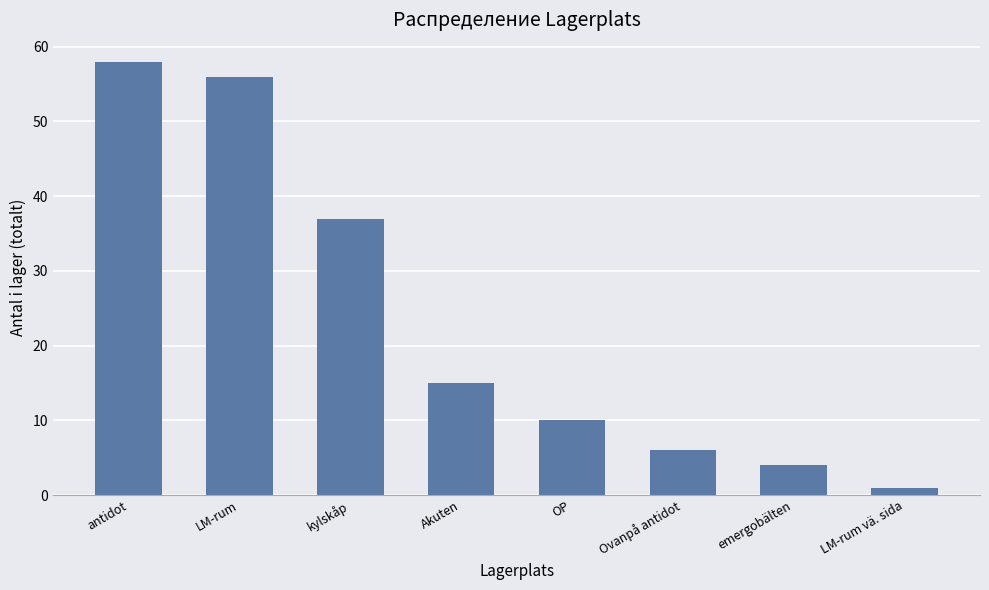

List the labels in order of value, smallest first.

LM-rum vä. sida, emergobälten, Ovanpå antidot, OP, Akuten, kylskåp, LM-rum, antidot